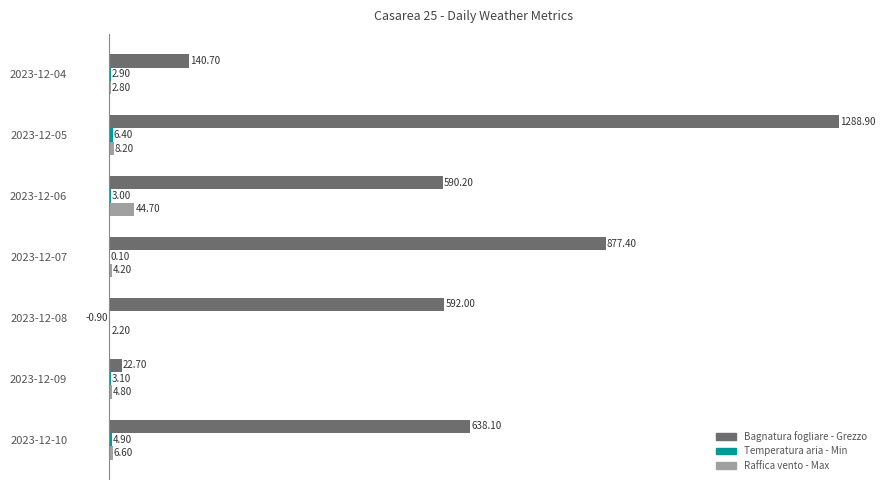

What is the total value across all series at 2023-12-09?

30.6